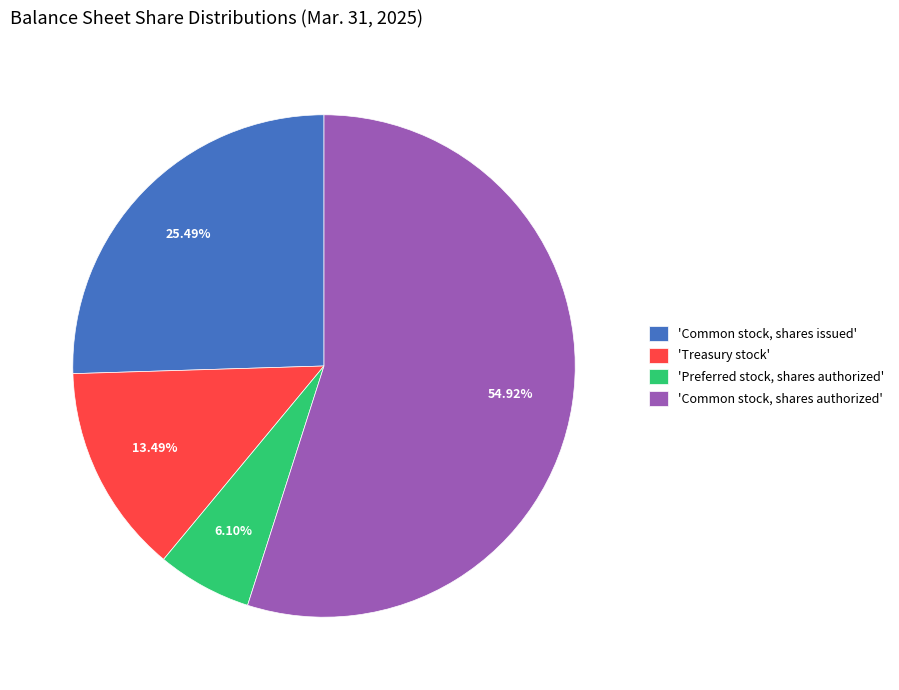

Count the number of slices in the pie.

4